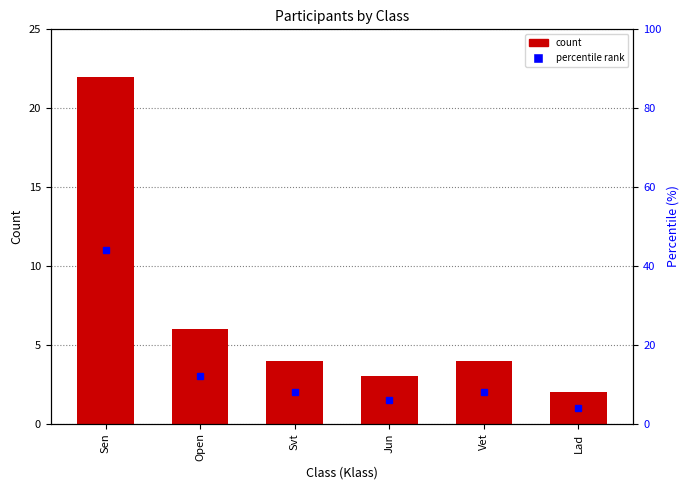

At which category does the chart reach its peak across all series?

Sen